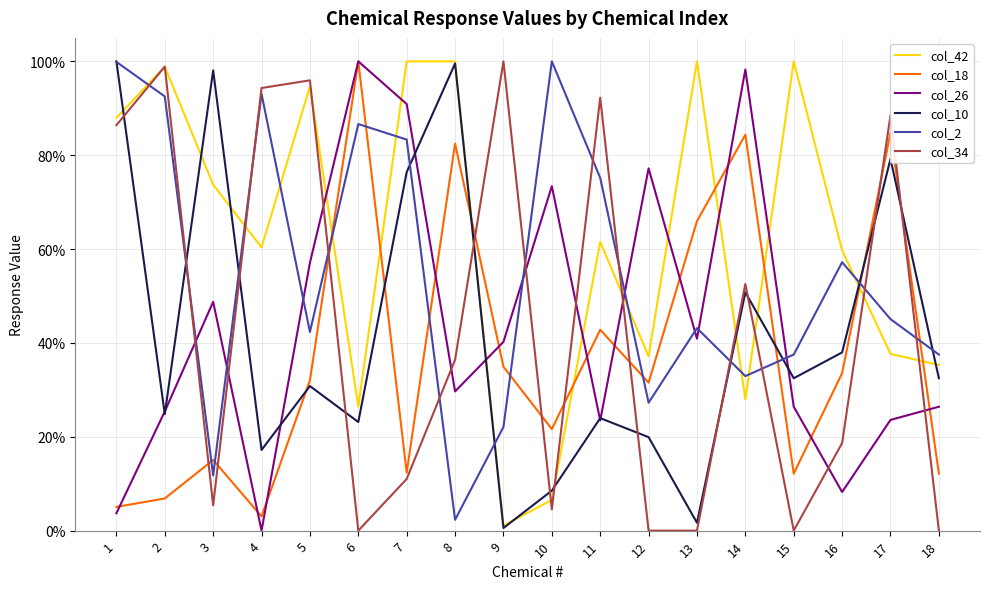

What is the difference between the highest and lowest values at 17?

0.6